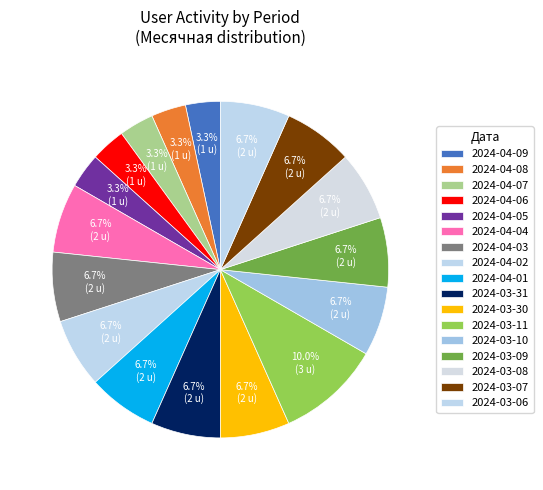

How many segments does this pie chart have?

17